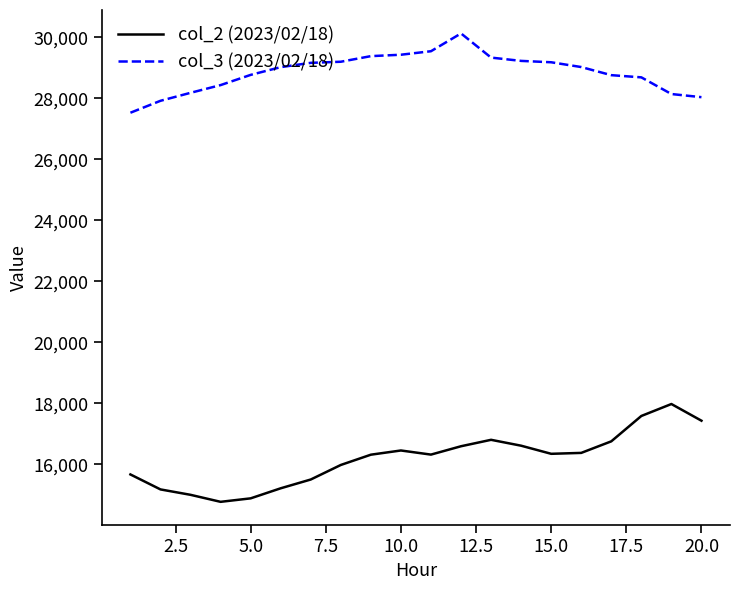

What is the average value of the col_3 (2023/02/18) series?

28859